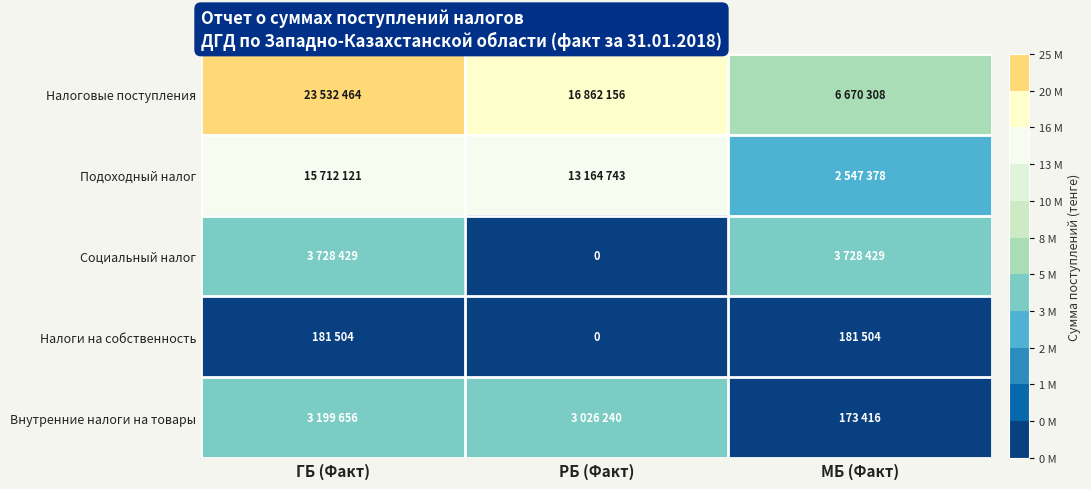

Is the value of Налоговые поступления at РБ (Факт) greater than the value of Социальный налог at ГБ (Факт)?

Yes